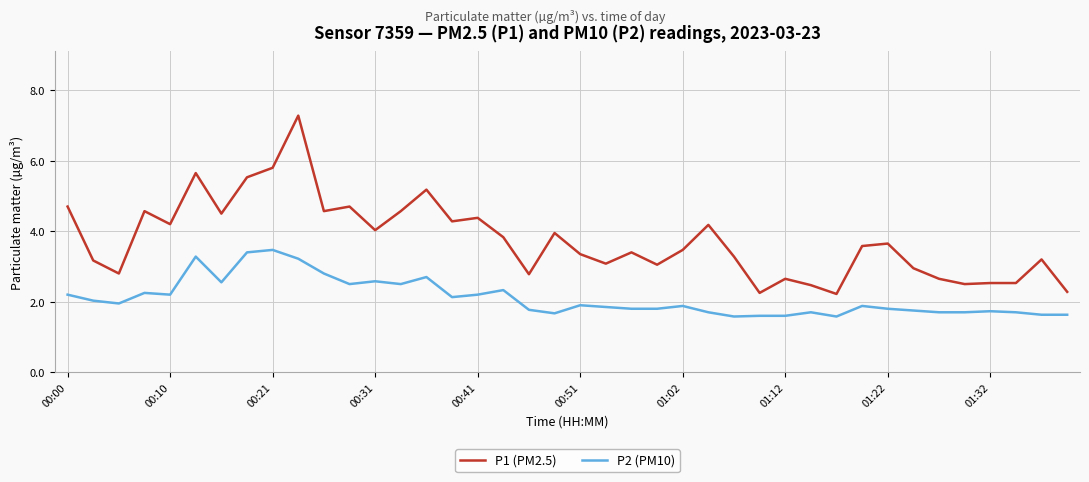

Rank the series by their maximum value, from highest to lowest.

P1 (PM2.5), P2 (PM10)